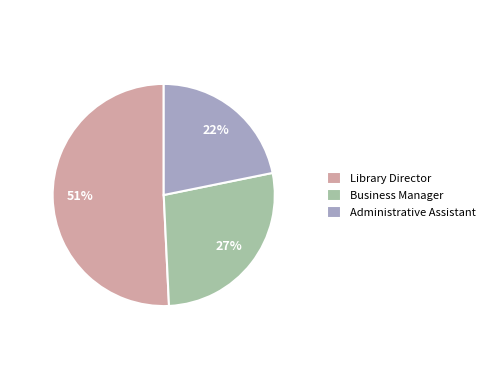

What is the ratio of the value at Library Director to the value at Business Manager?

1.9